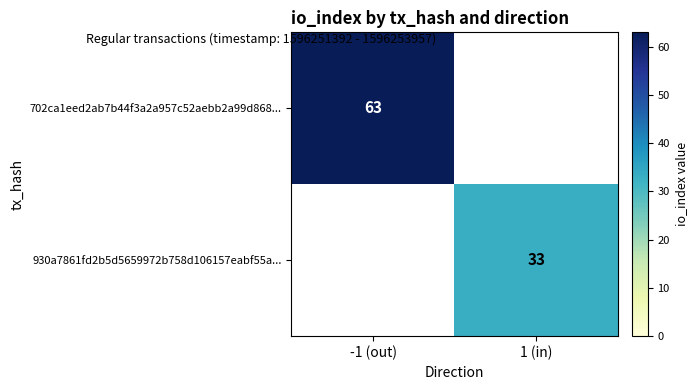

Between -1 (out) and 1 (in), which is larger?

-1 (out)